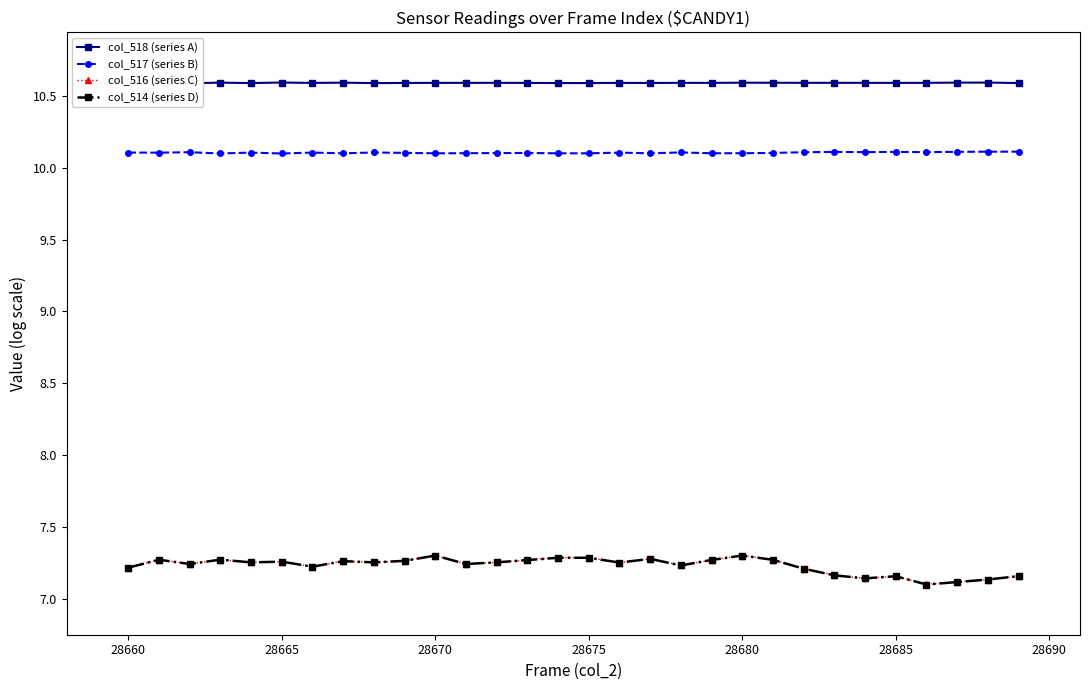

Which series has the widest spread of values?

col_514 (series D)